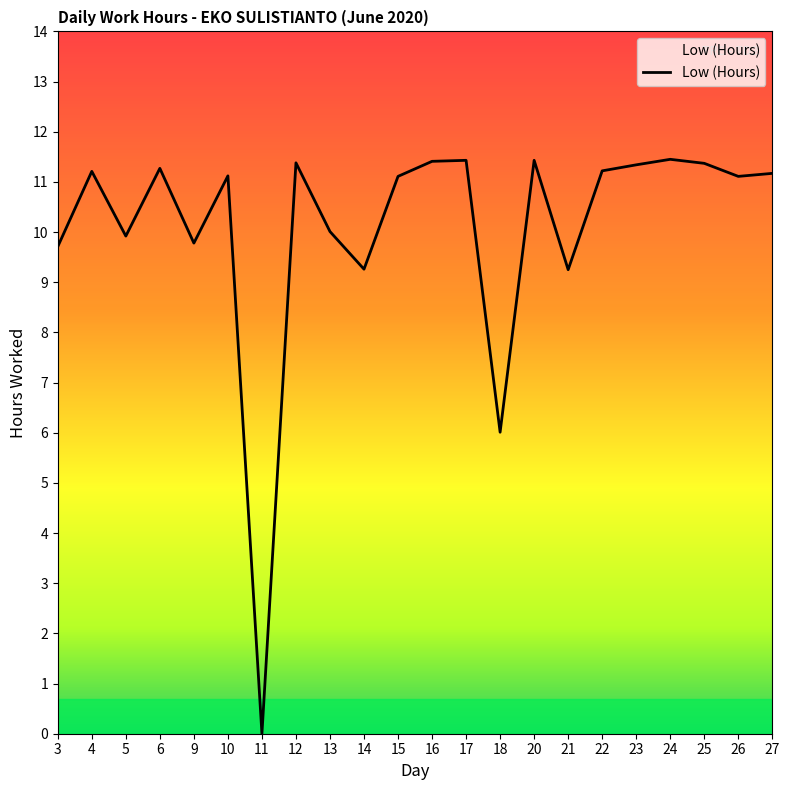

Where is the data nearest to the value 5?

18